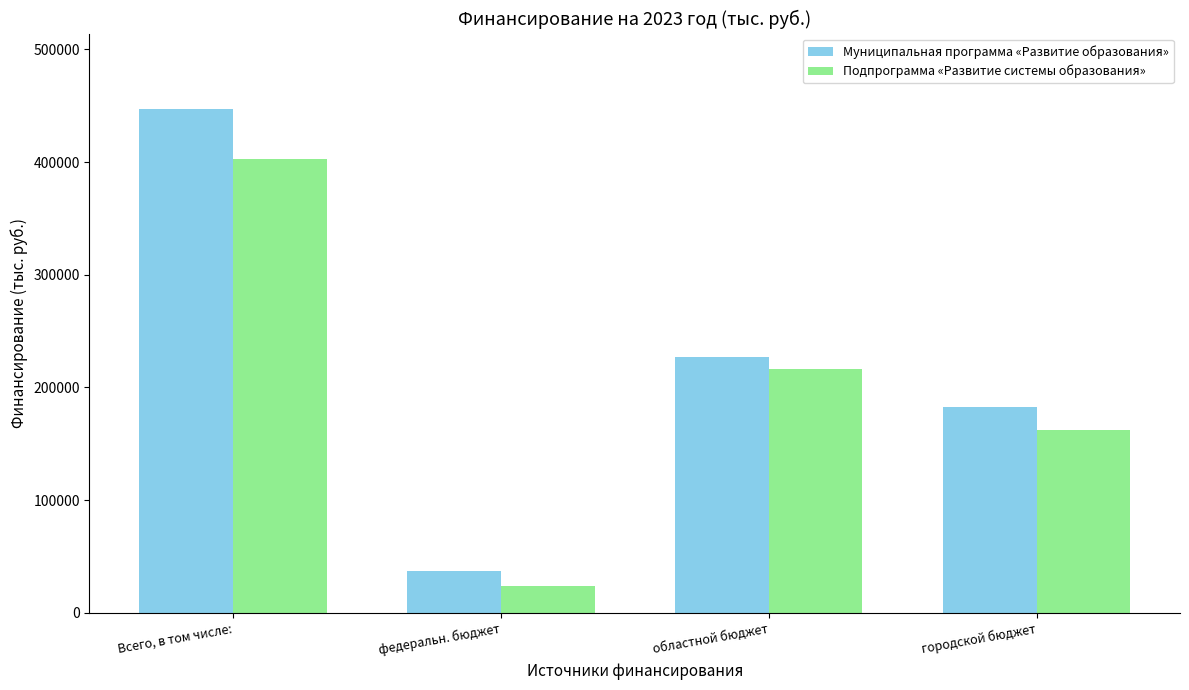

What is the average value of the Подпрограмма «Развитие системы образования» series?

201113.9